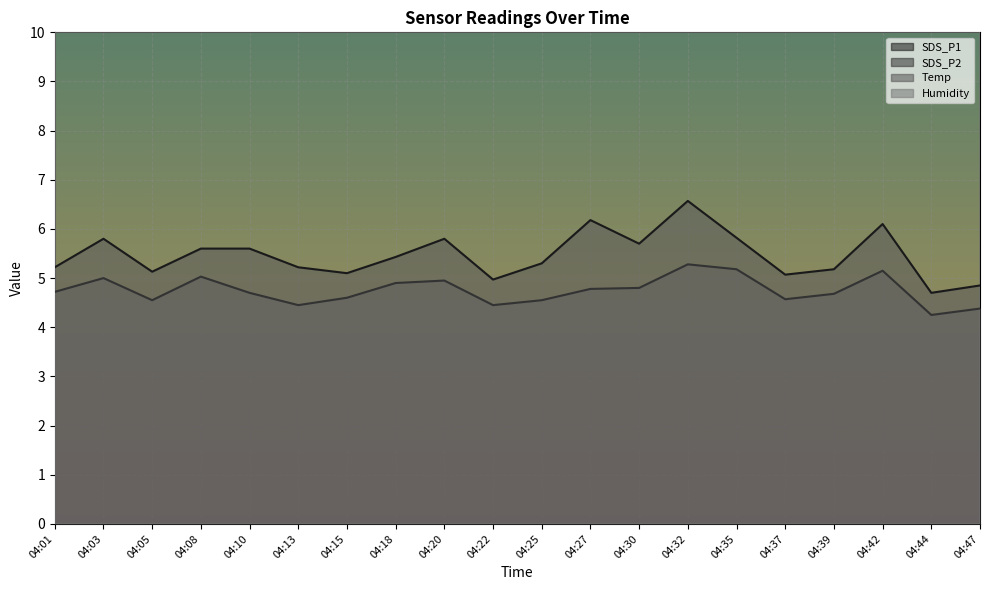

Which label corresponds to the smallest value in the chart?

04:44